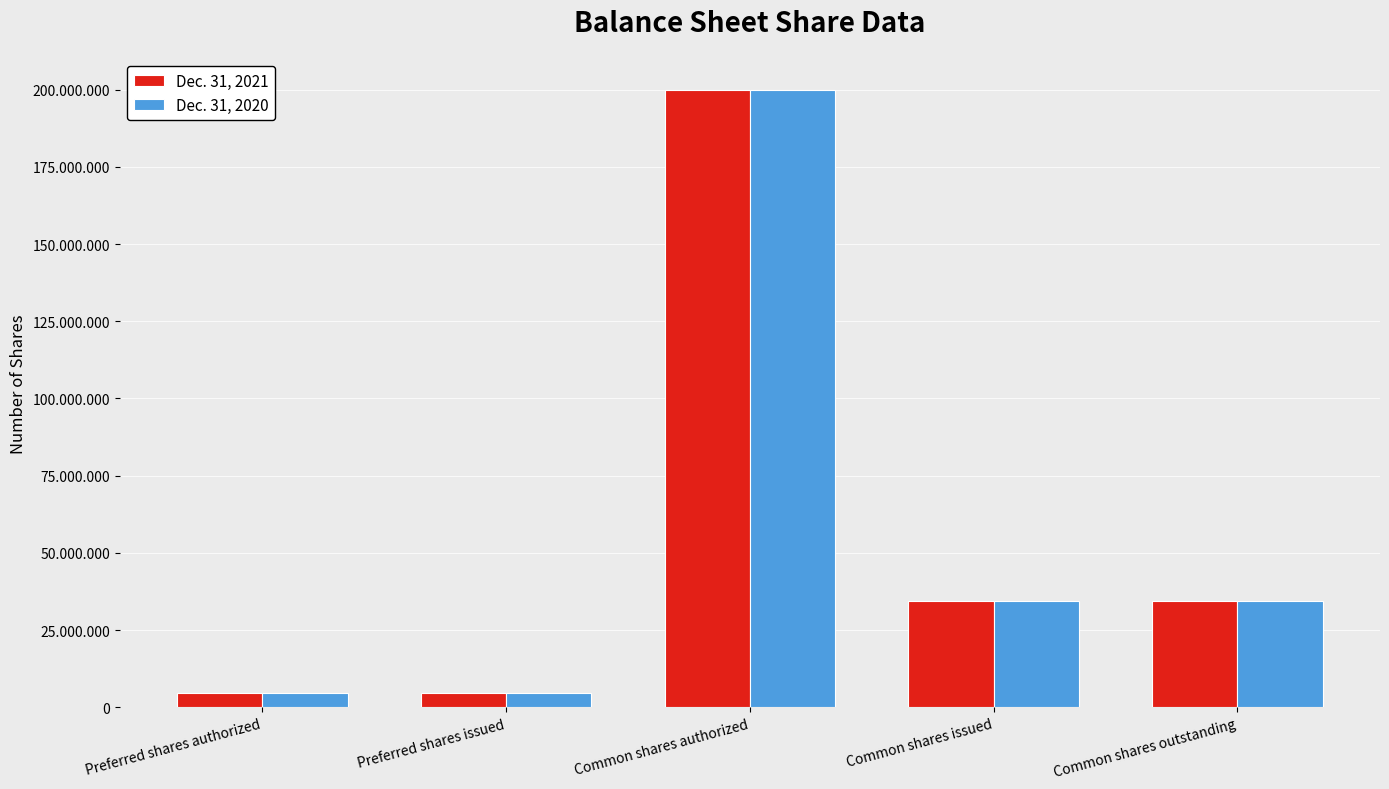

What is the approximate value of Dec. 31, 2020 at Common shares authorized?

200000000